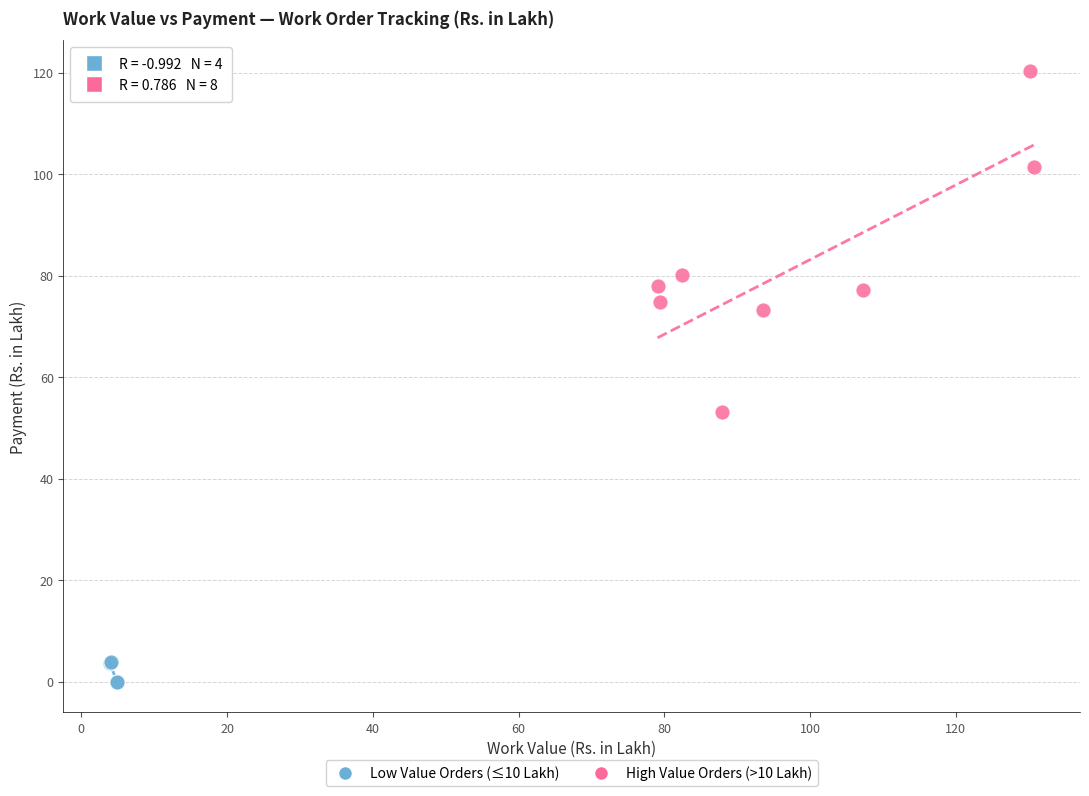

What are all the series names shown in the legend?

Low Value Orders (≤10 Lakh), High Value Orders (>10 Lakh)